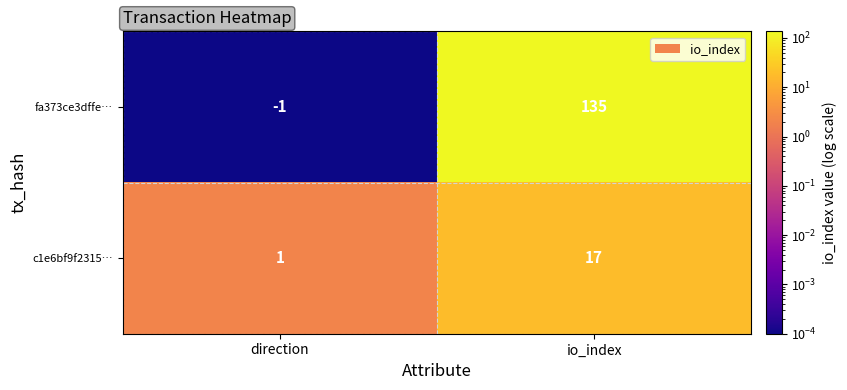

Reading right to left, transcribe all the data shown in this chart.

fa373ce3dffe…: io_index=135	direction=-1
c1e6bf9f2315…: io_index=17	direction=1